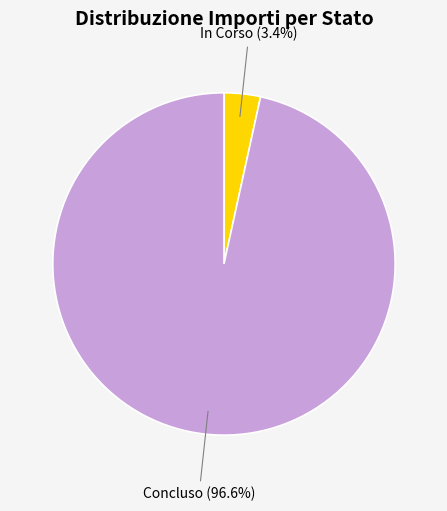

Combined, do In Corso and Concluso account for over 50%?

Yes